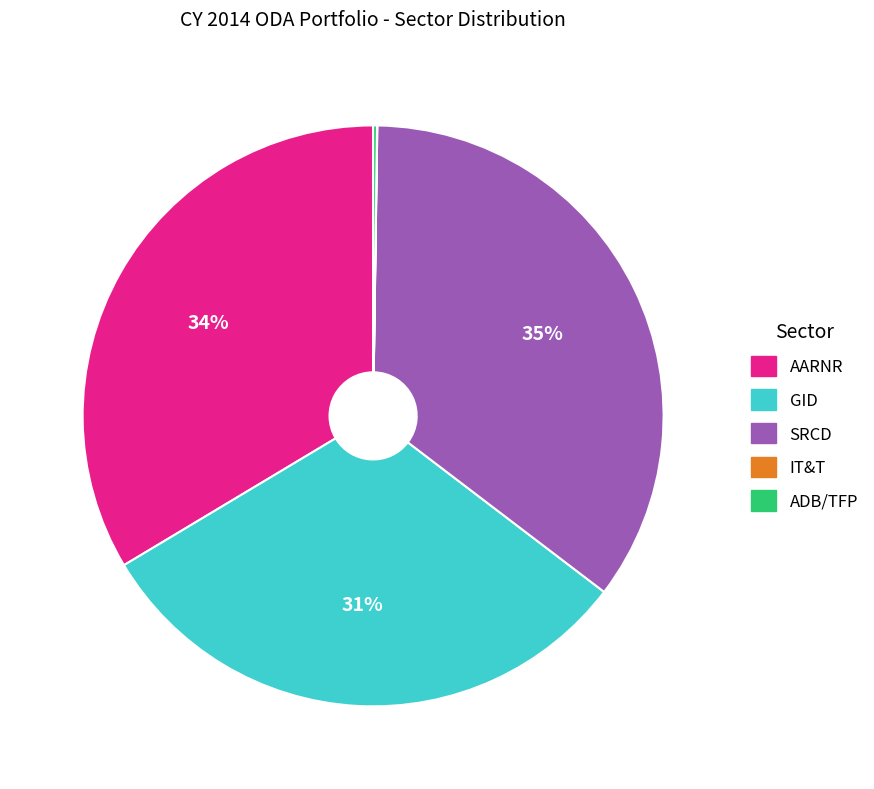

Combined, do GID and SRCD account for over 50%?

Yes